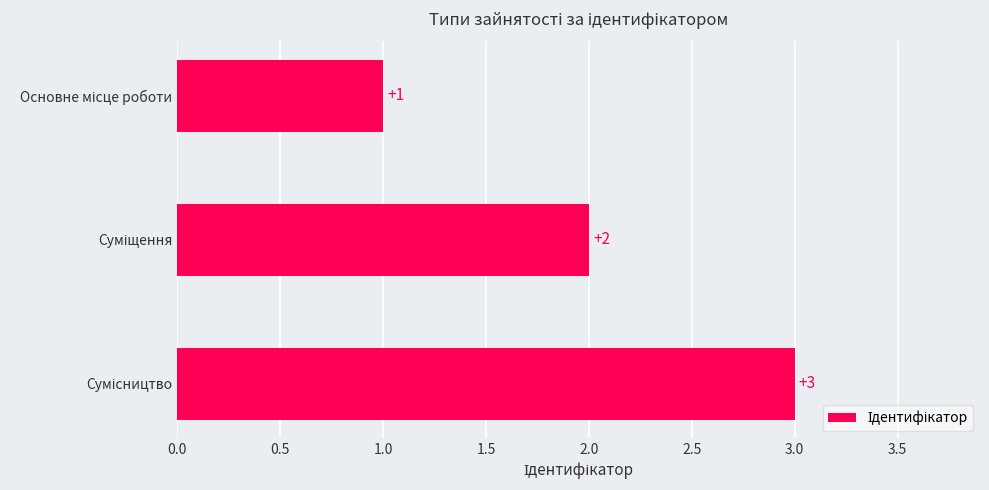

Does the chart contain stacked bars?

No